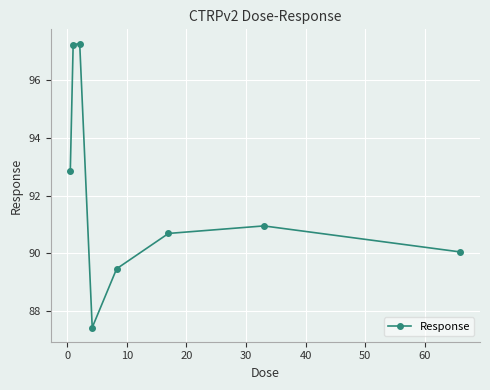

What is the smallest value displayed?

87.4